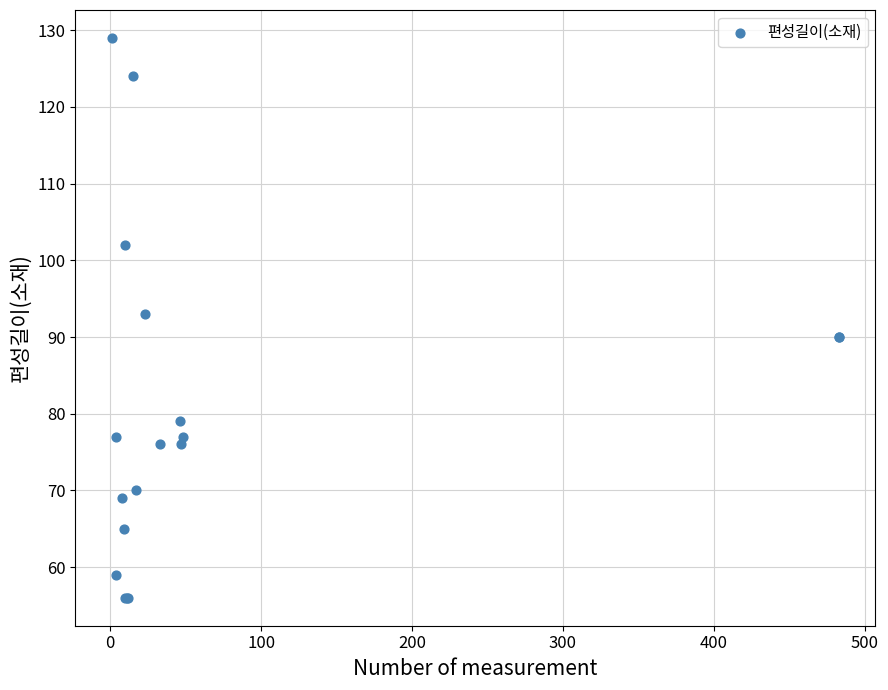

What Y value in the scatter plot is closest to 92?

93